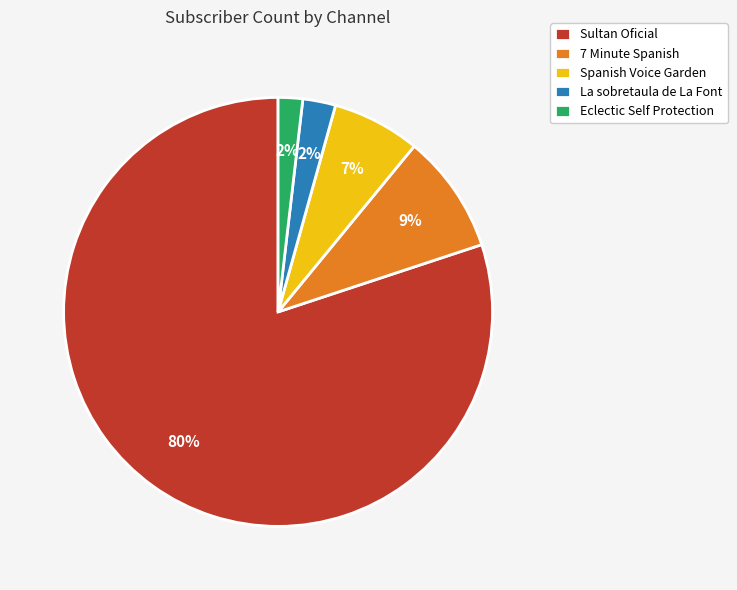

Which has a higher value, Sultan Oficial or Spanish Voice Garden?

Sultan Oficial